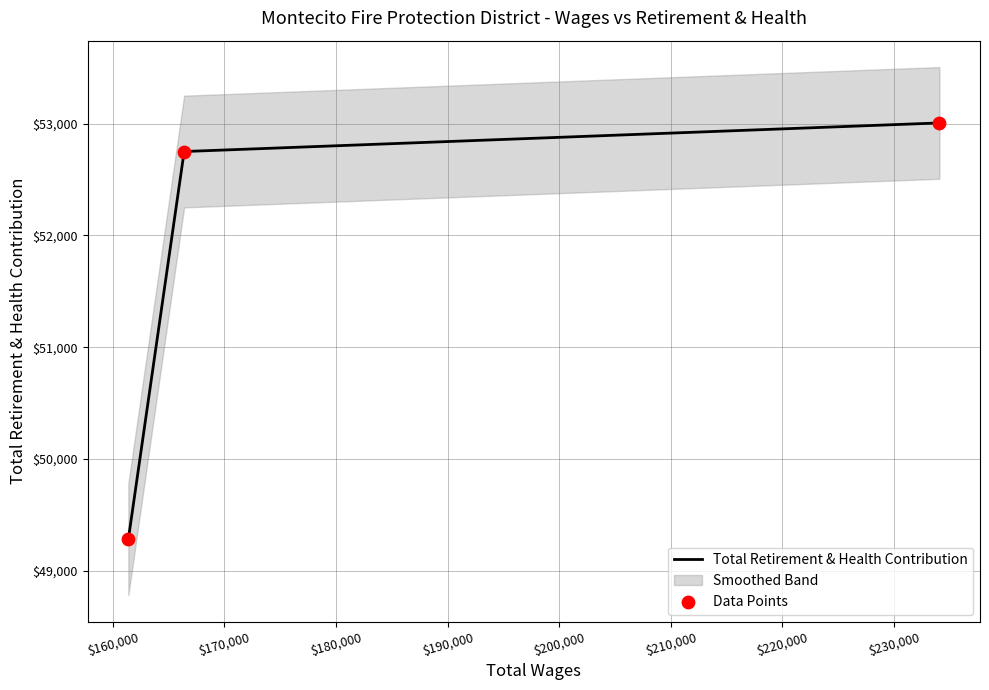

What is the lowest value of the Total Retirement & Health Contribution series?

49280